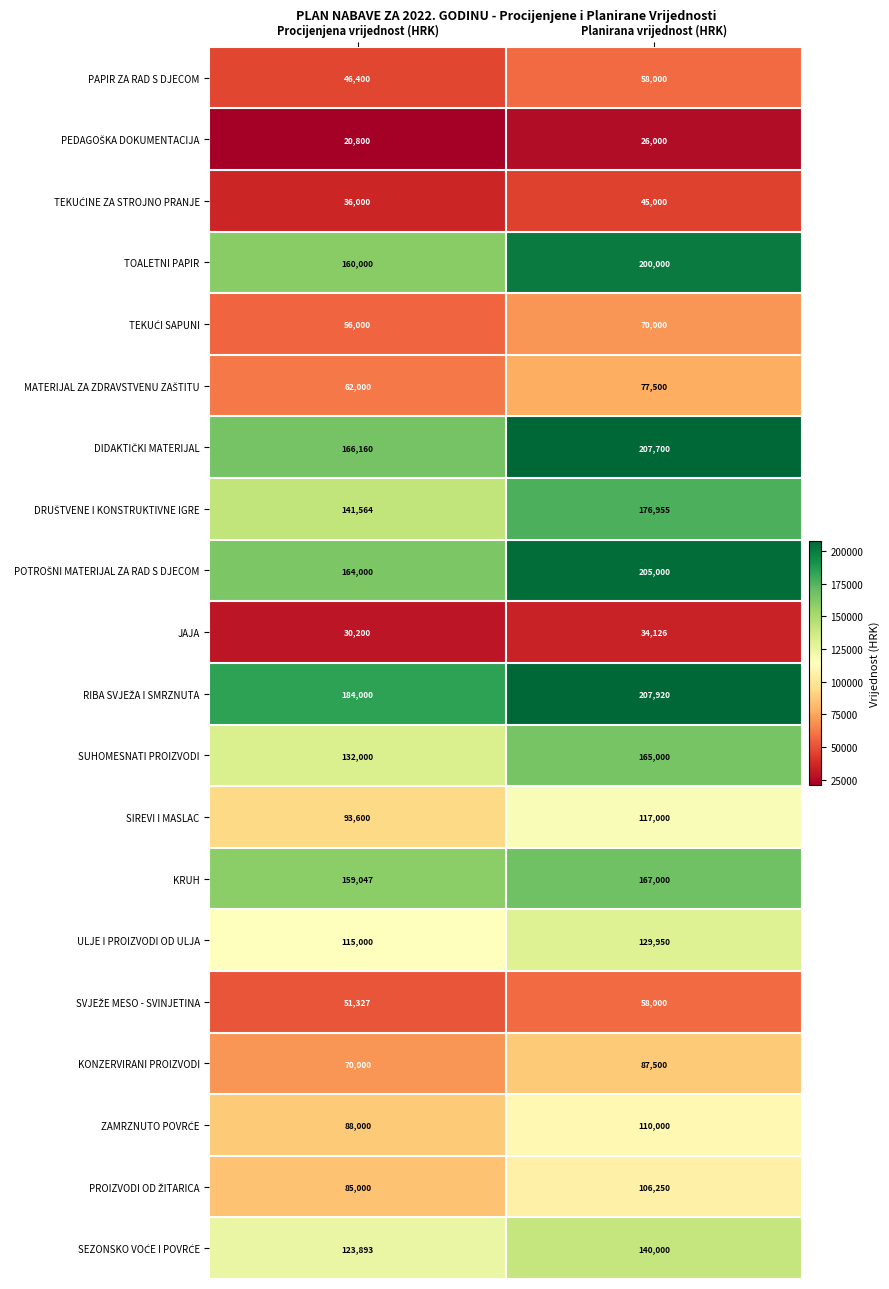

What is the average value of the JAJA series?

32163